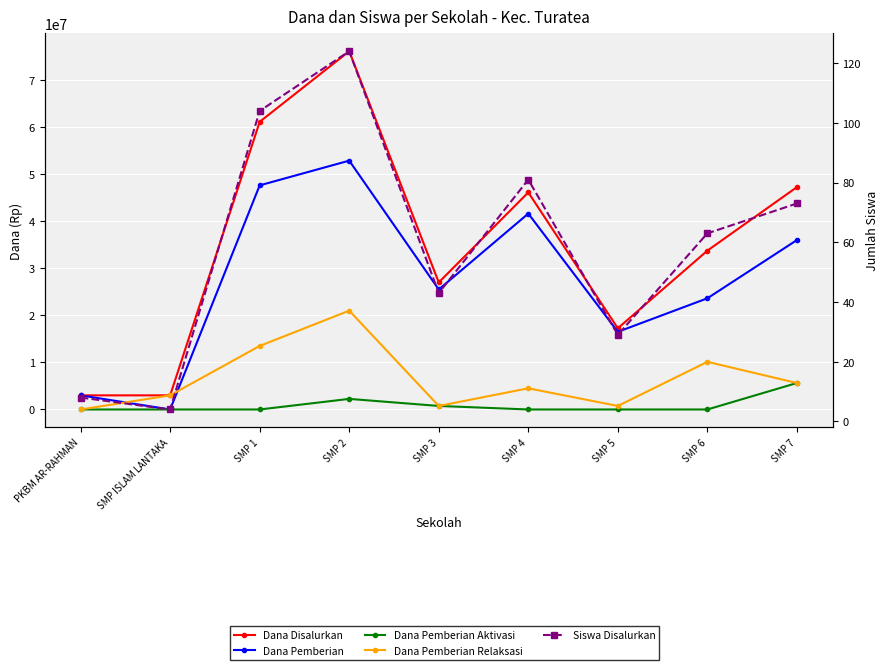

Reading right to left, extract all data points from this chart.

Dana Disalurkan: 47250000	33750000	17250000	46125000	27000000	76125000	61125000	3000000	3000000
Dana Pemberian: 36000000	23625000	16500000	41625000	25500000	52875000	47625000	0	3000000
Dana Pemberian Aktivasi: 5625000	0	0	0	750000	2250000	0	0	0
Dana Pemberian Relaksasi: 5625000	10125000	750000	4500000	750000	21000000	13500000	3000000	0
Siswa Disalurkan: 73	63	29	81	43	124	104	4	8